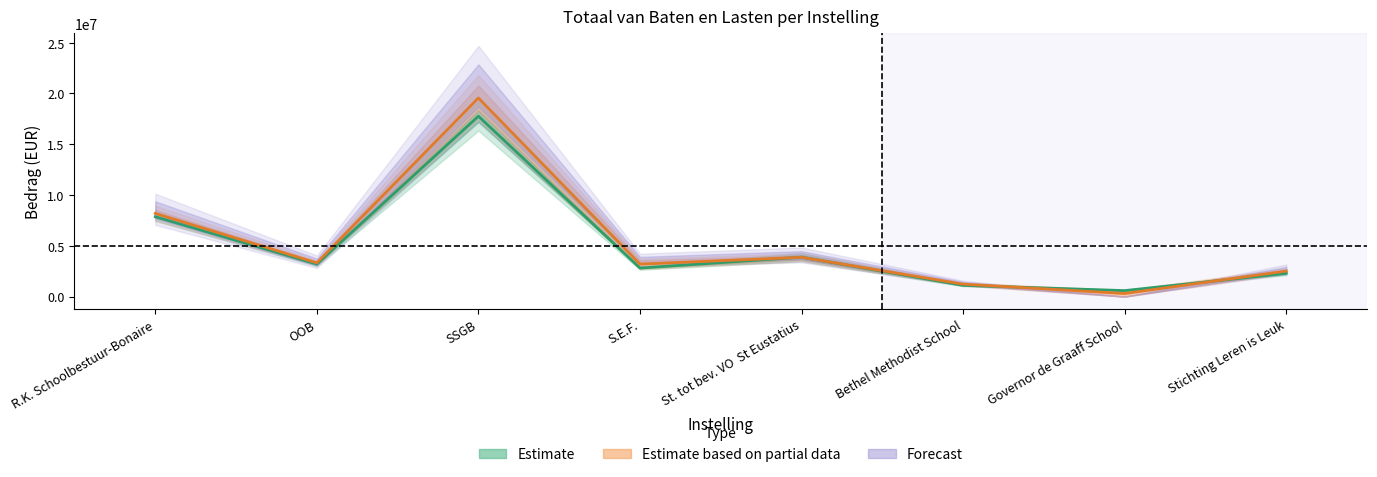

What is the difference between the Totaal van baten (2019) values at Stichting Leren is Leuk and OOB?

905889.5